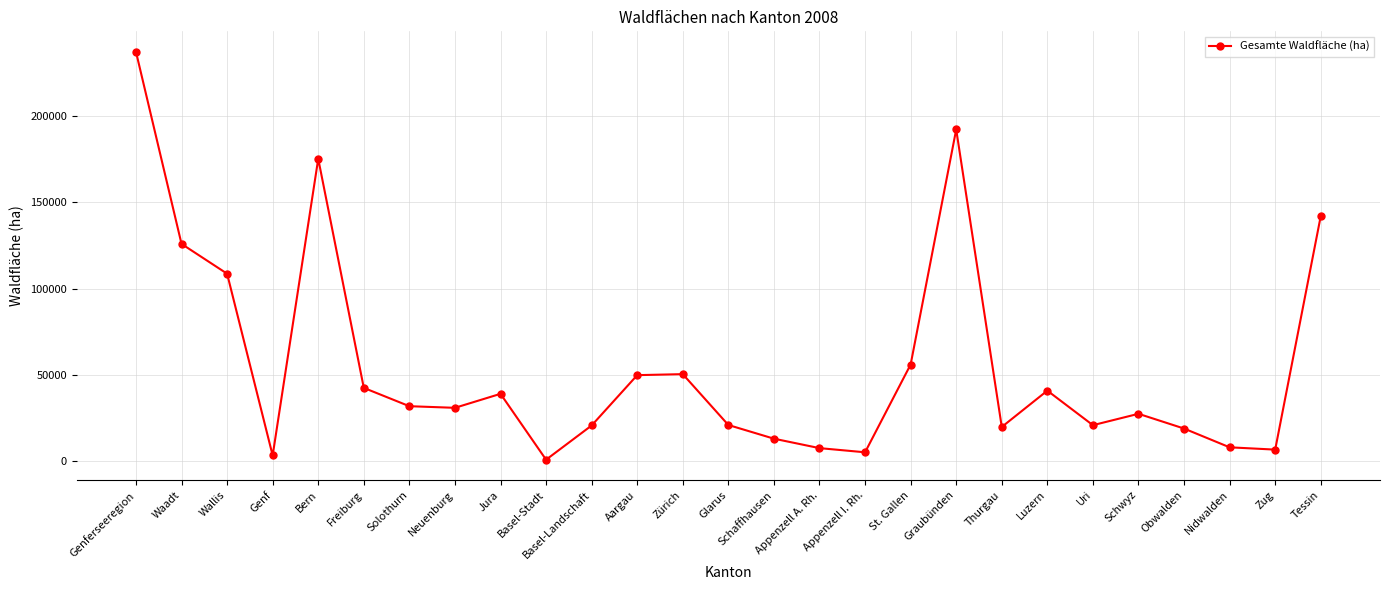

What is the value of the 27th point from the left?

142102